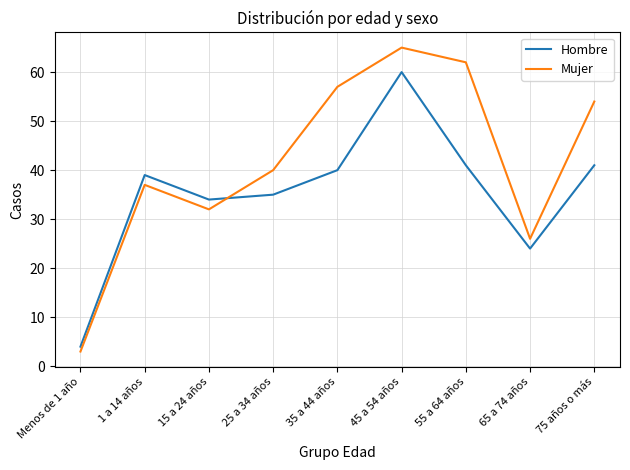

Is the value of Hombre at 15 a 24 años greater than the value of Mujer at 65 a 74 años?

Yes